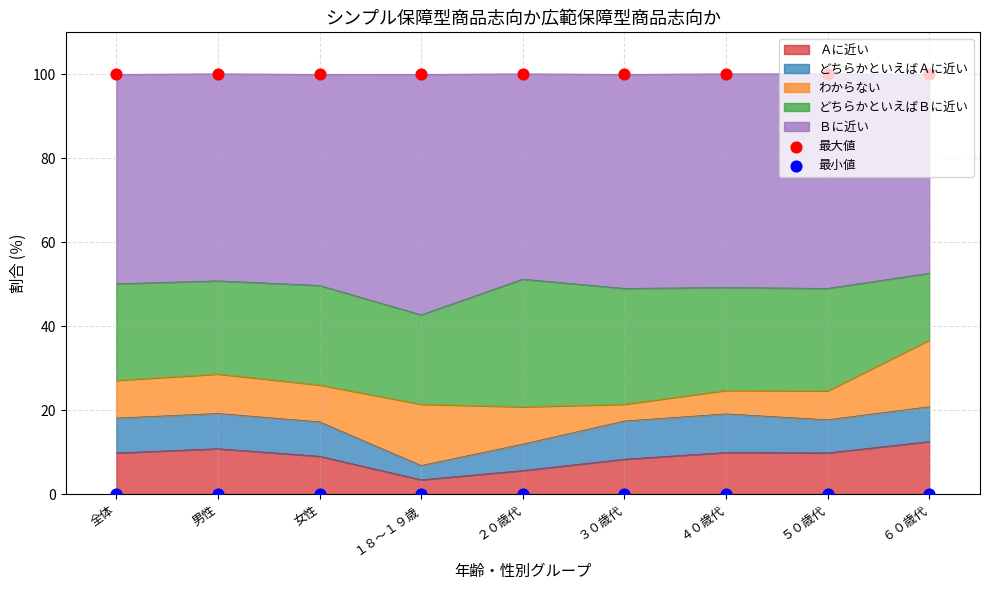

At which category is the sum across all series the highest?

男性